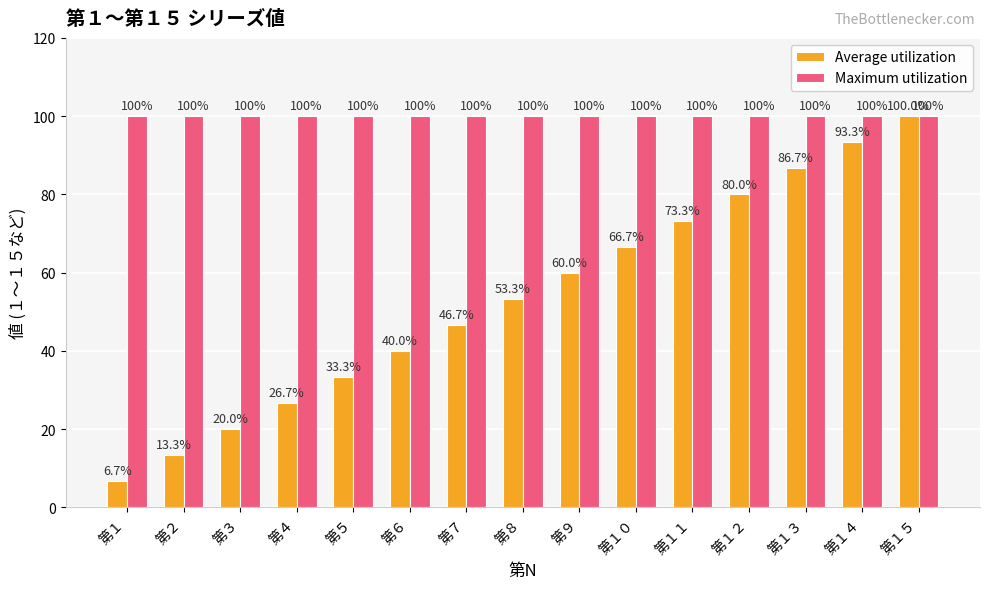

Which series has the largest range (max minus min)?

Average utilization